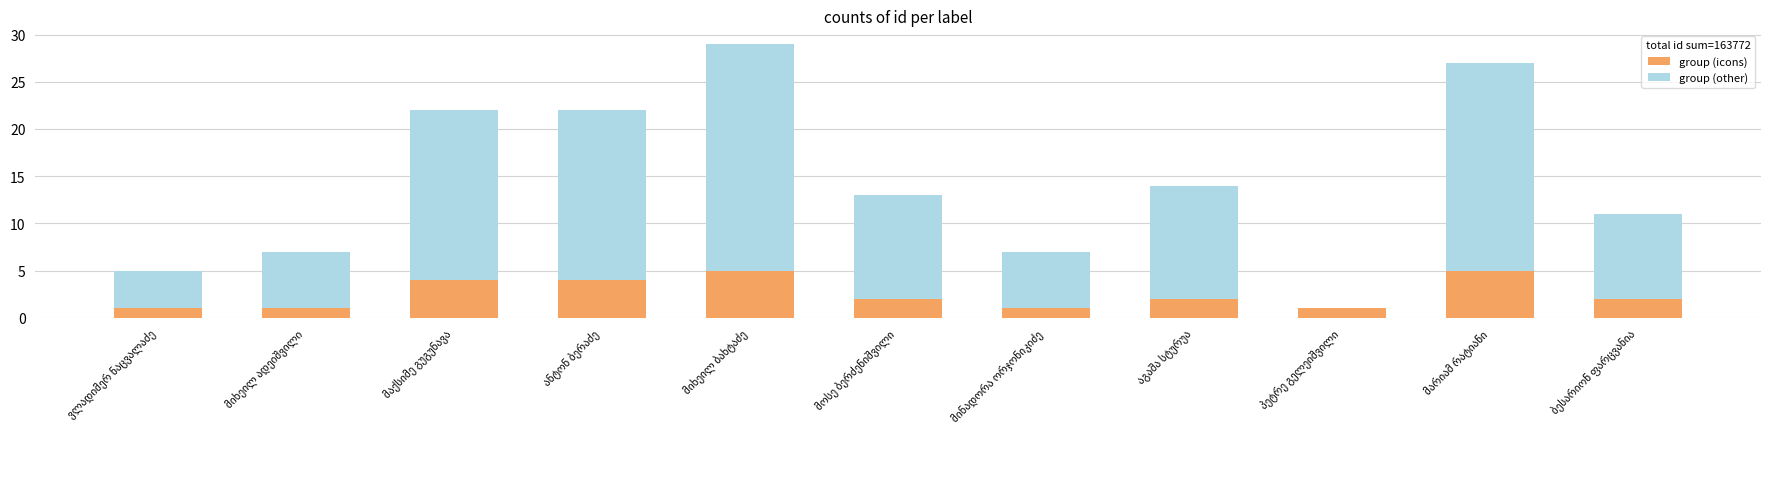

What is the highest value of the group (icons) series?

5